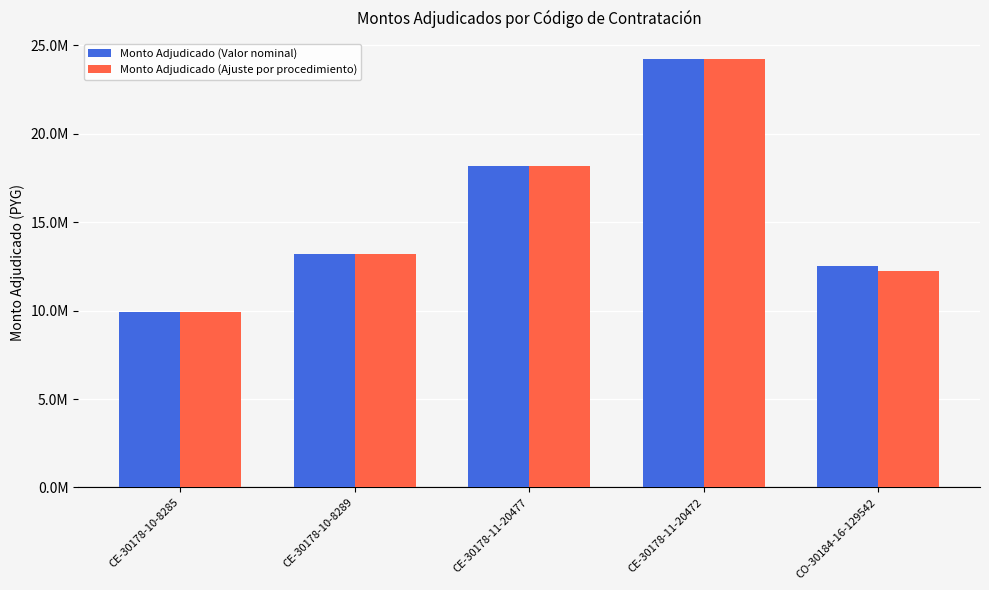

What are all the series names shown in the legend?

Monto Adjudicado (Valor nominal), Monto Adjudicado (Ajuste por procedimiento)